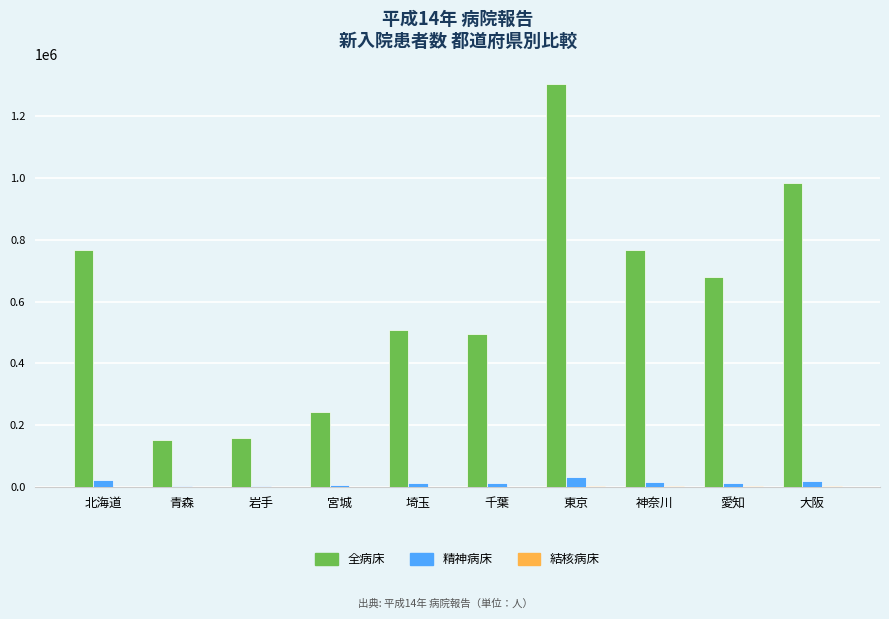

What is the average value of the 全病床 series?

606348